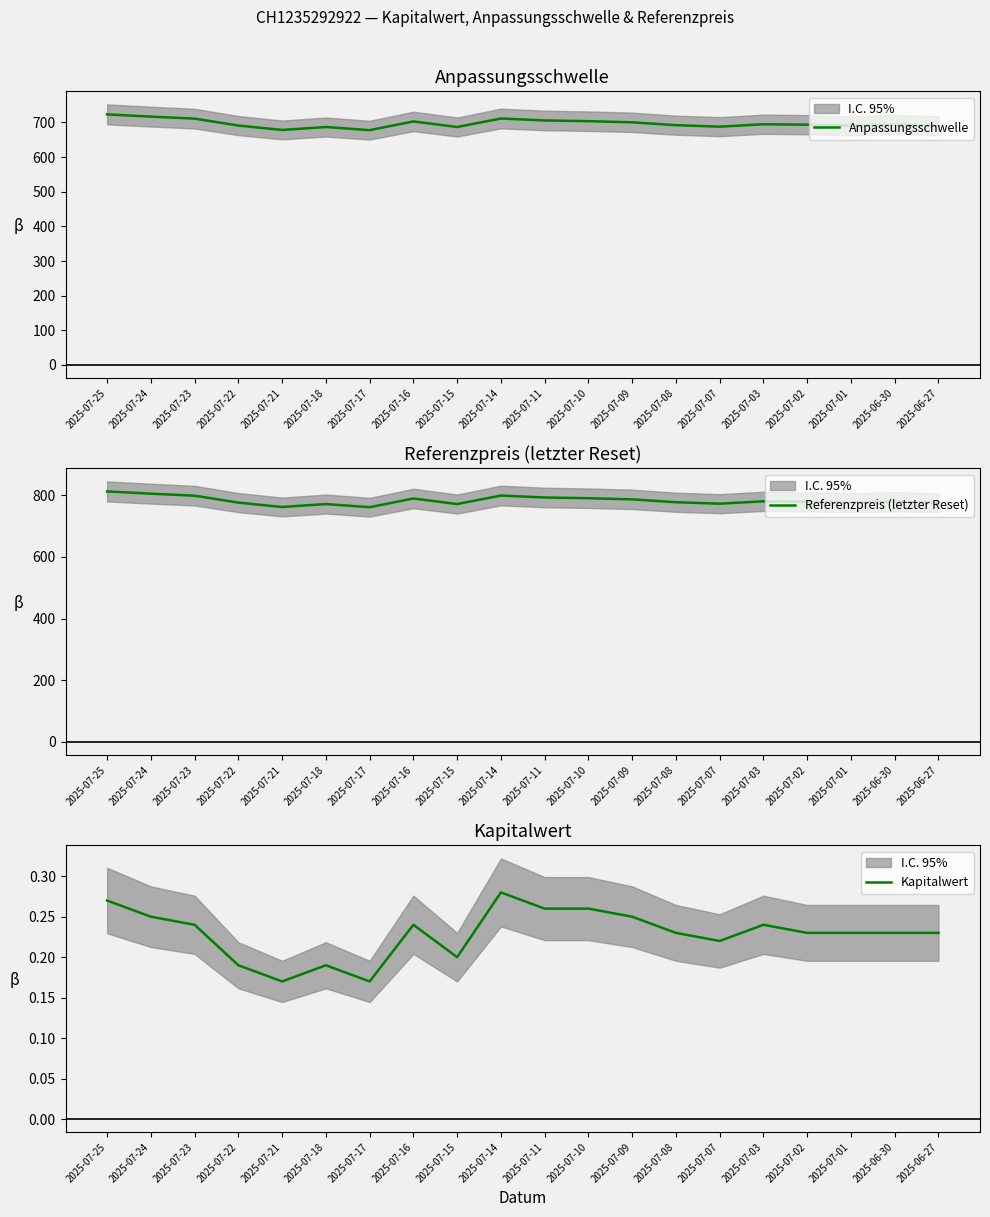

Where is the first local maximum for Kapitalwert?

2025-07-18